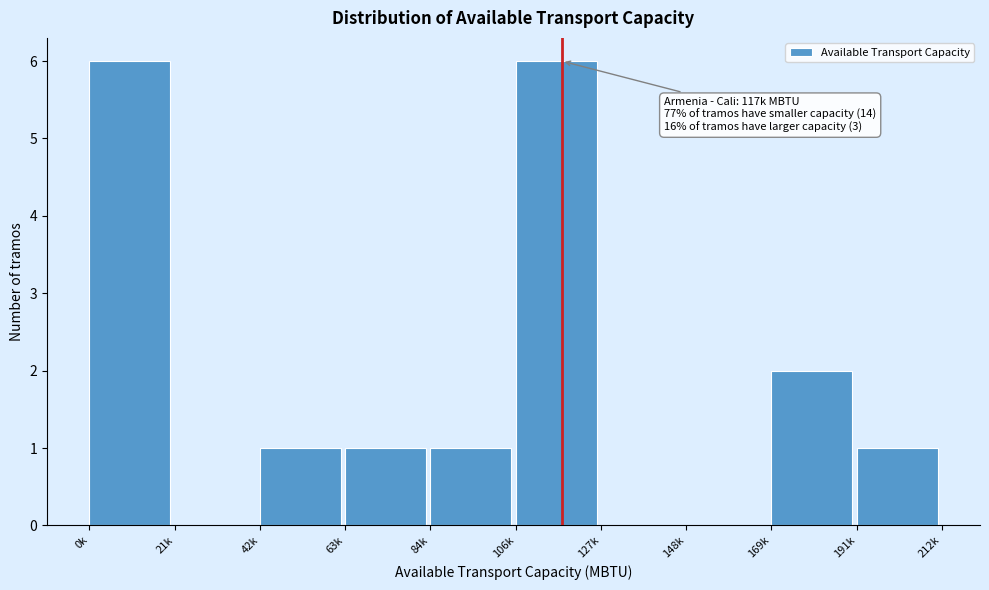

Reading left to right, transcribe all the data shown in this chart.

0k=6	21k=0	42k=1	63k=1	84k=1	106k=6	127k=0	148k=0	169k=2	191k=1